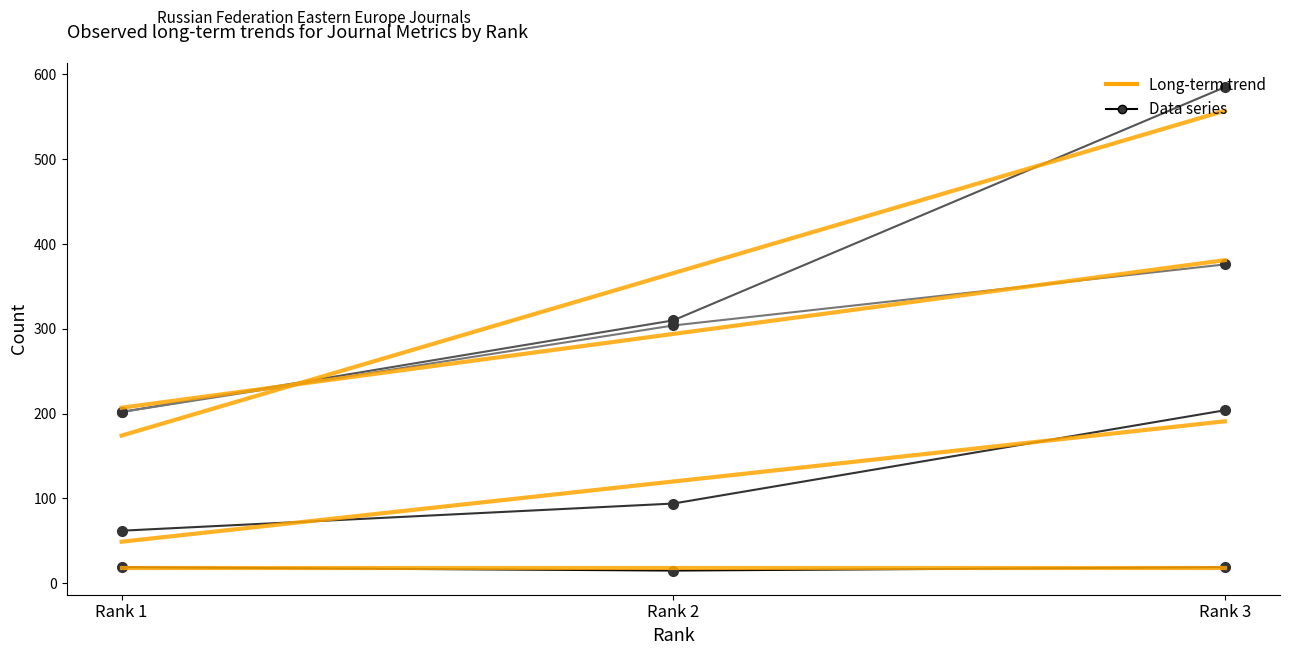

What is the value of the Total Docs. (2001) point at the 1st from the left?

19